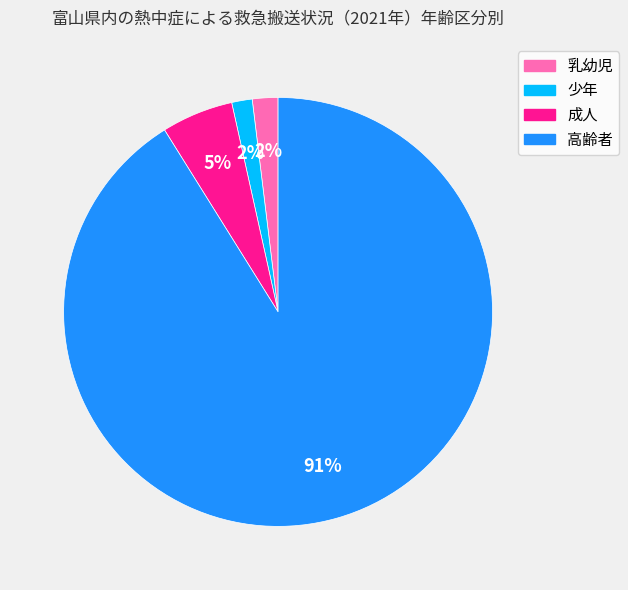

Does any single category account for the majority?

Yes